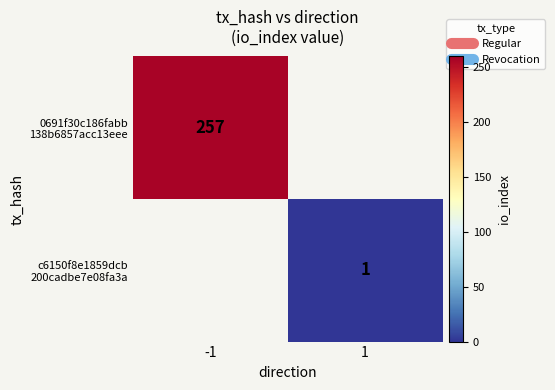

Which series has the largest range (max minus min)?

0691f30c186fabb 138b6857acc13eee